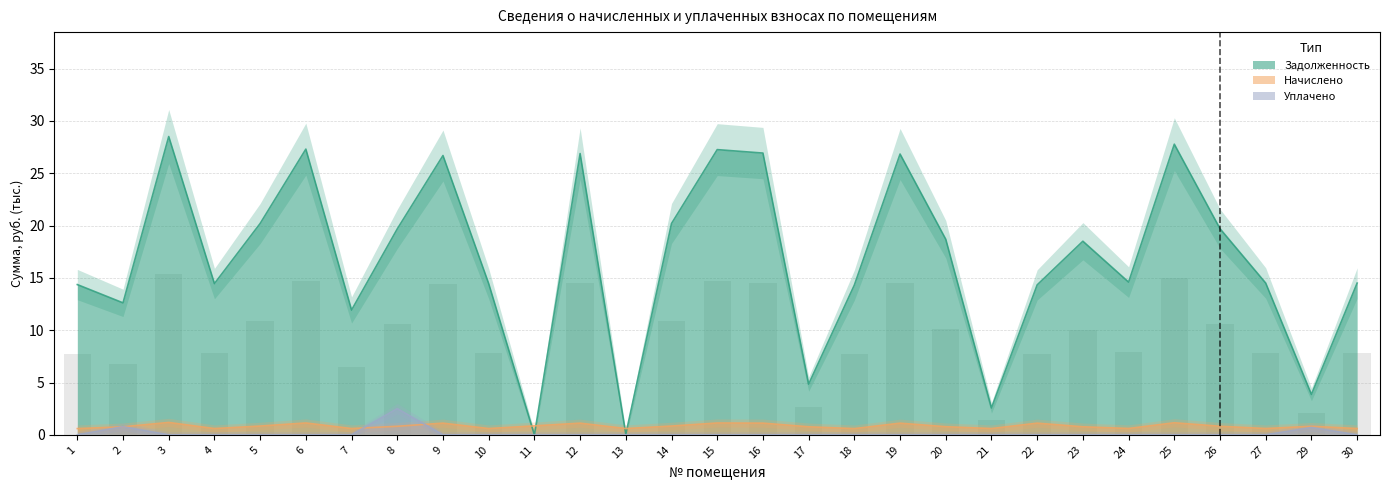

Which series has the largest total across all categories?

задолженность